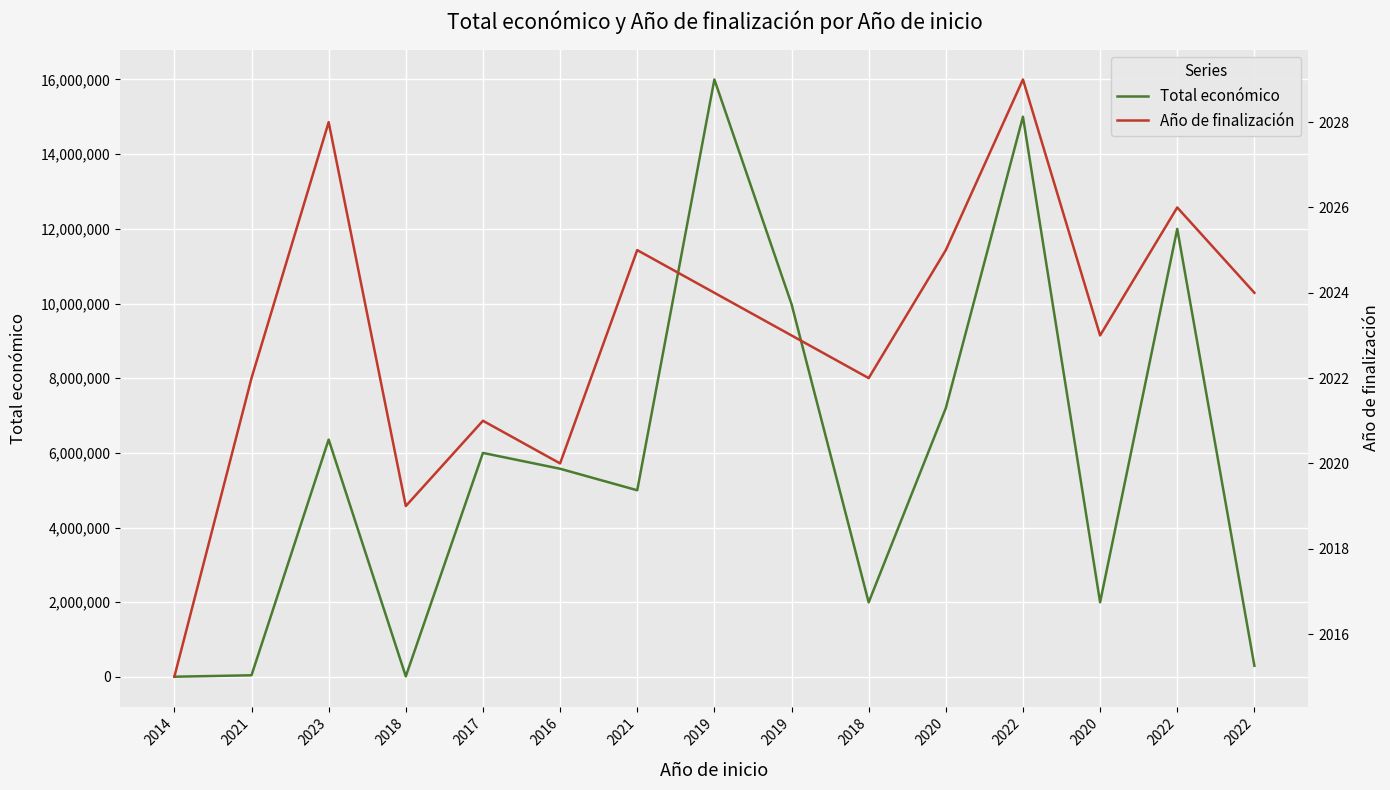

True or false: Total económico and Año de finalización cross at least once.

False